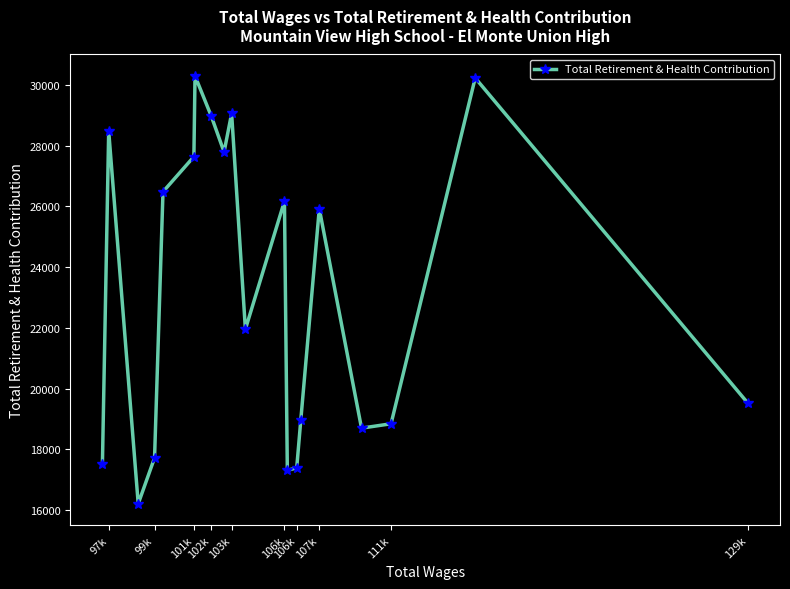

Is it true that the value at 102k is 5261?

False